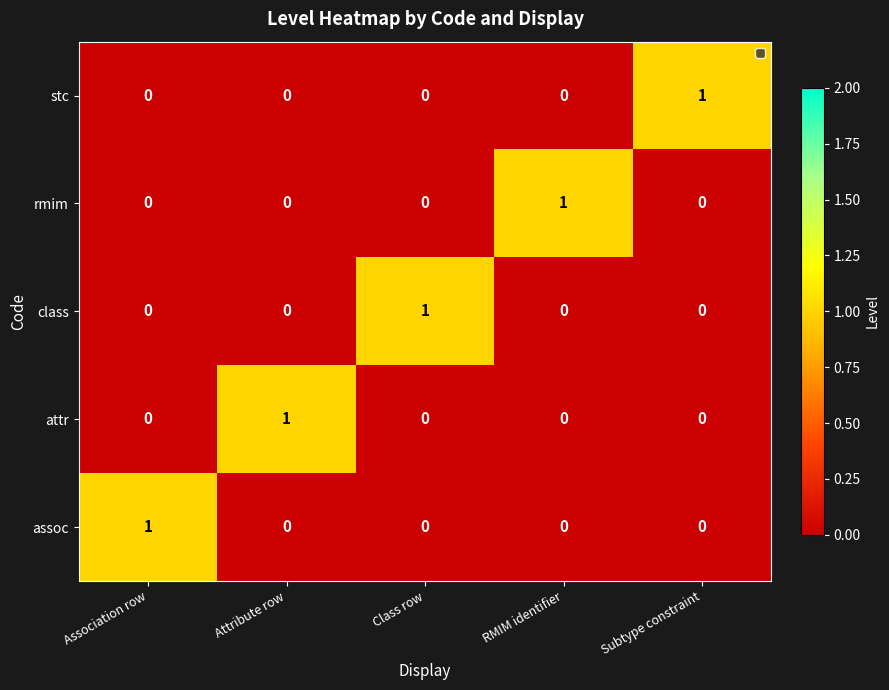

At which label does assoc reach its peak?

Association row